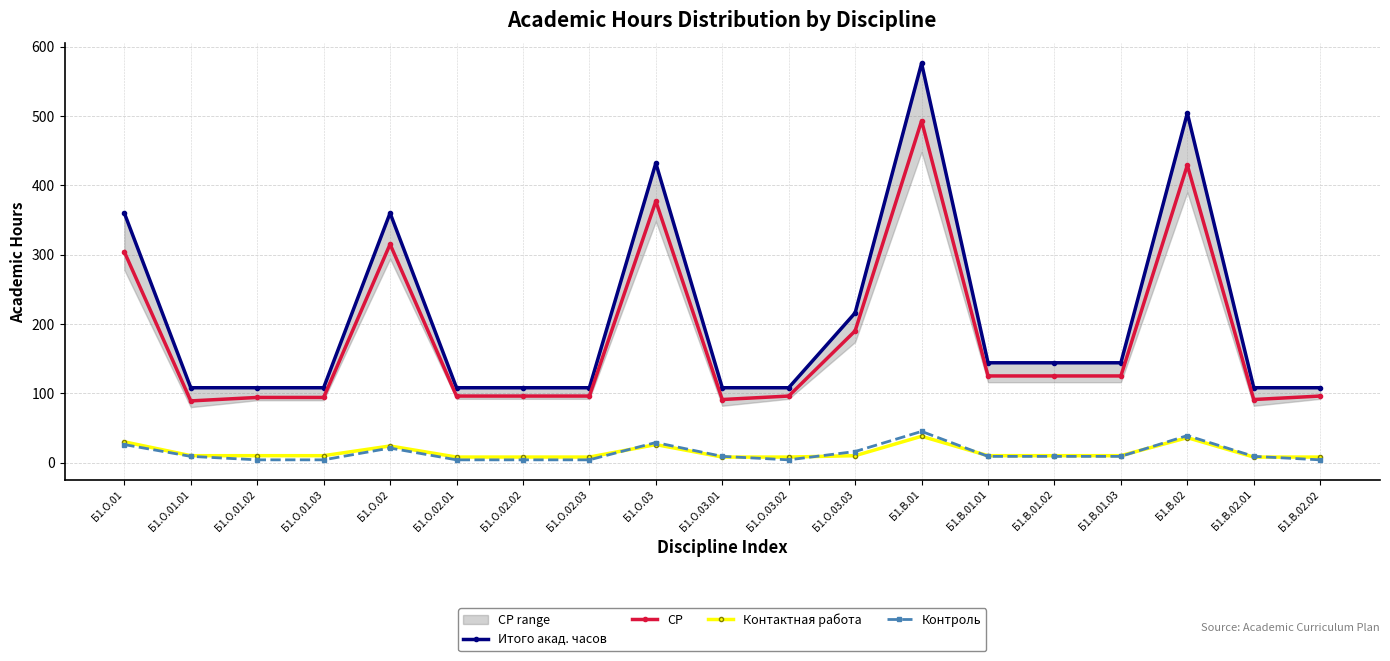

True or false: Итого акад. часов and Контактная работа cross at least once.

False